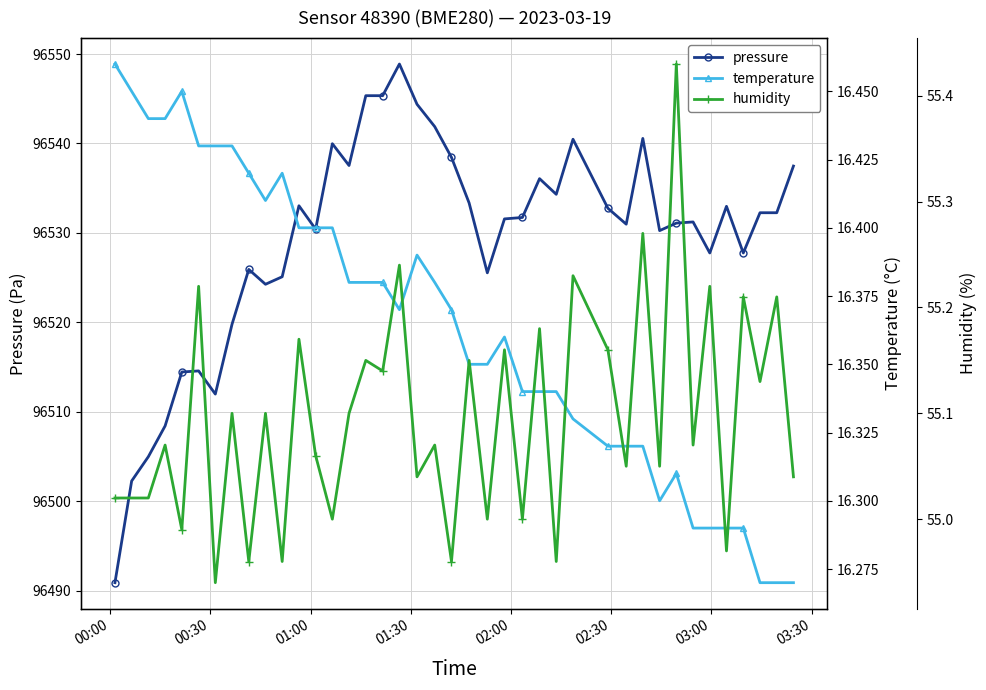

What is the lowest value of the pressure series?

96490.9